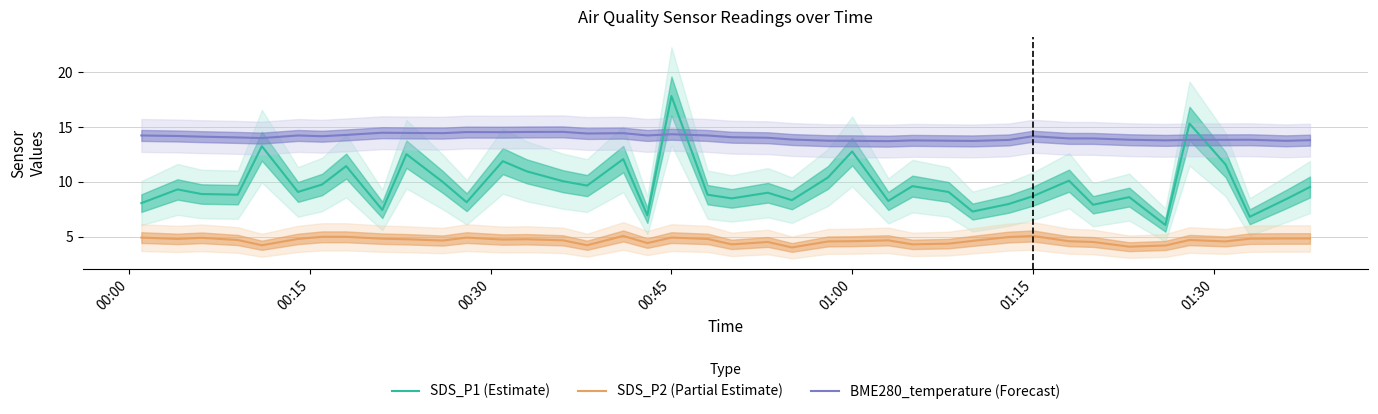

True or false: SDS_P2 (Partial Estimate) and BME280_temperature (Forecast) cross at least once.

False